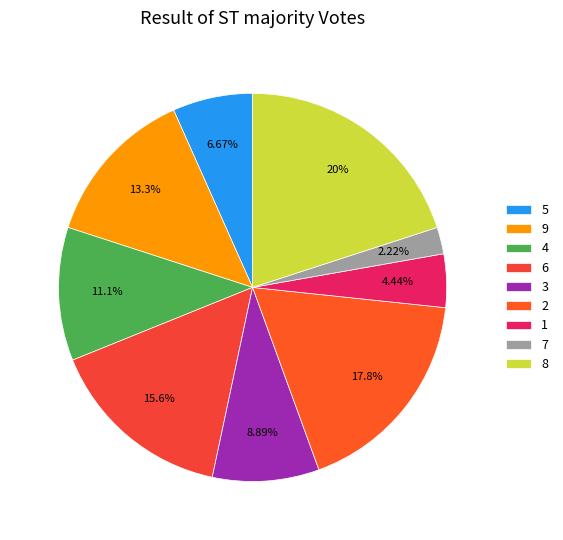

What is the smallest slice in the pie chart?

7